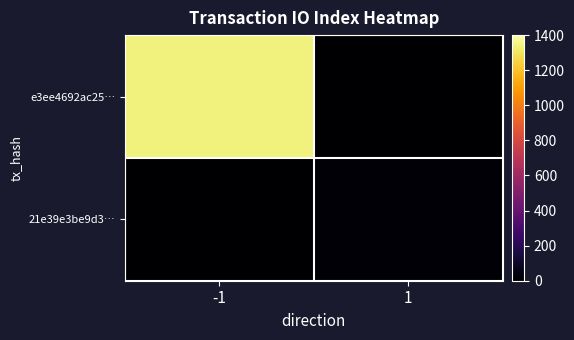

Count the number of data series in this chart.

2